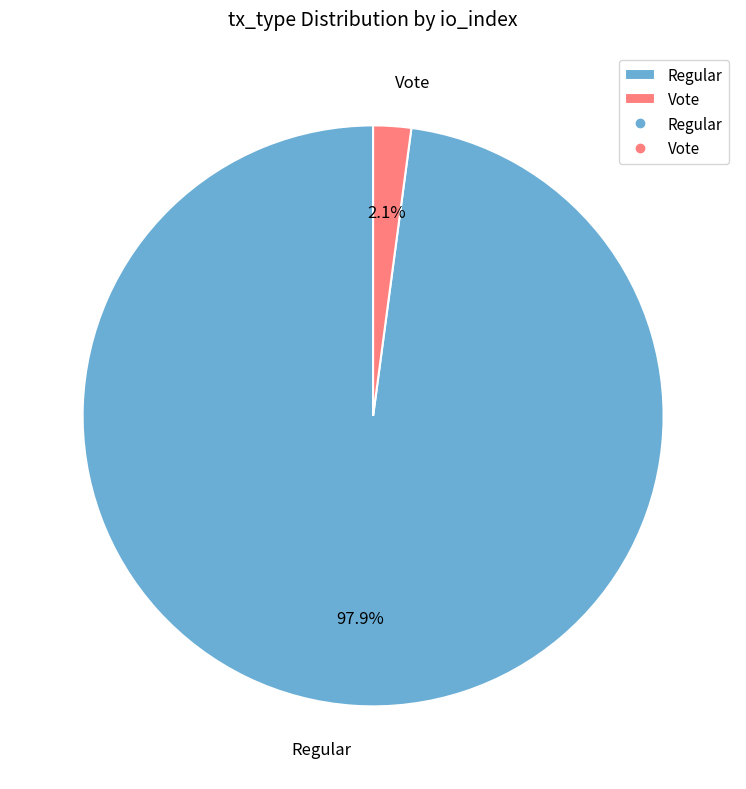

To the nearest percent, what portion does Vote represent?

2%